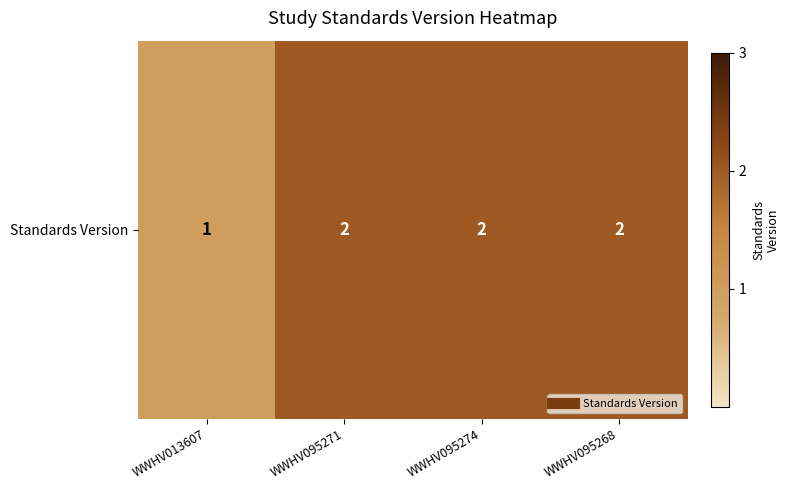

Which category has the highest value across all series?

WWHV095271